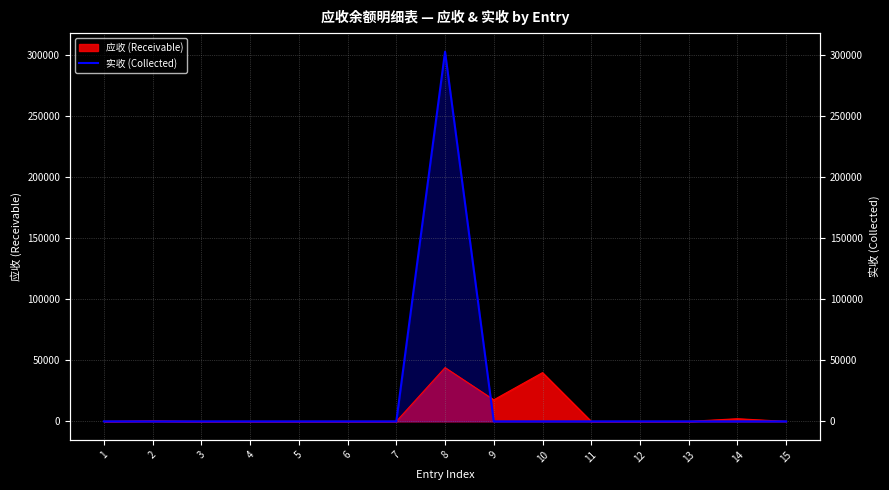

How many lines are shown in the chart?

1